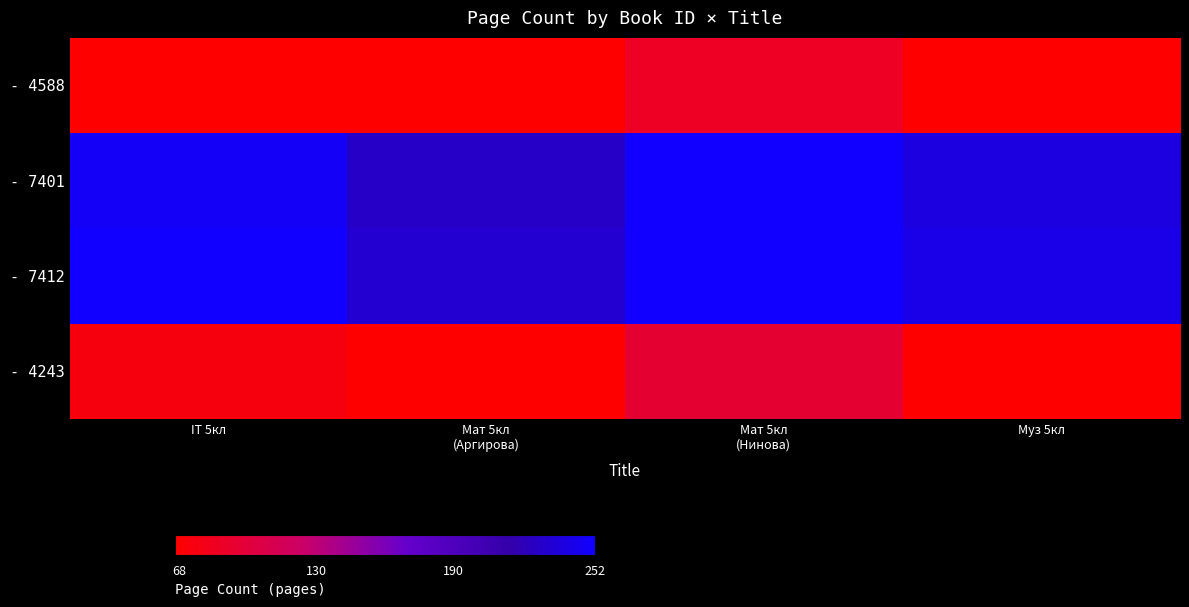

What is the difference between the highest and lowest values at Муз 5кл?

174